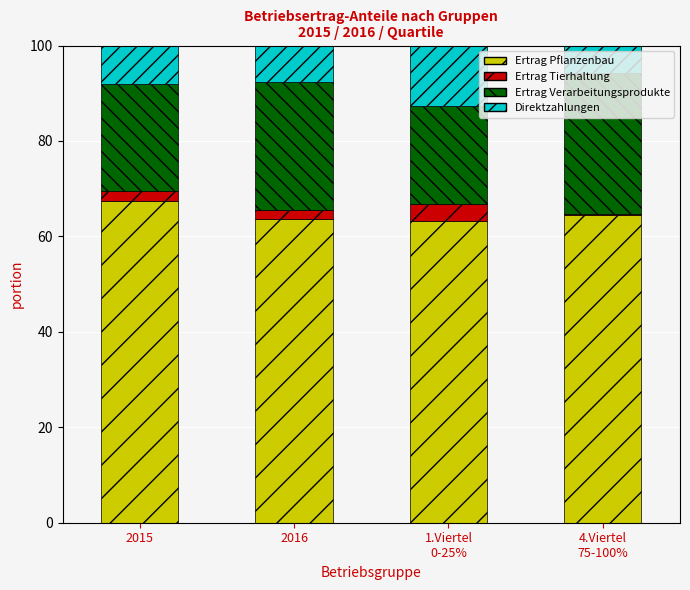

Are the bars grouped side by side (vs. stacked)?

No